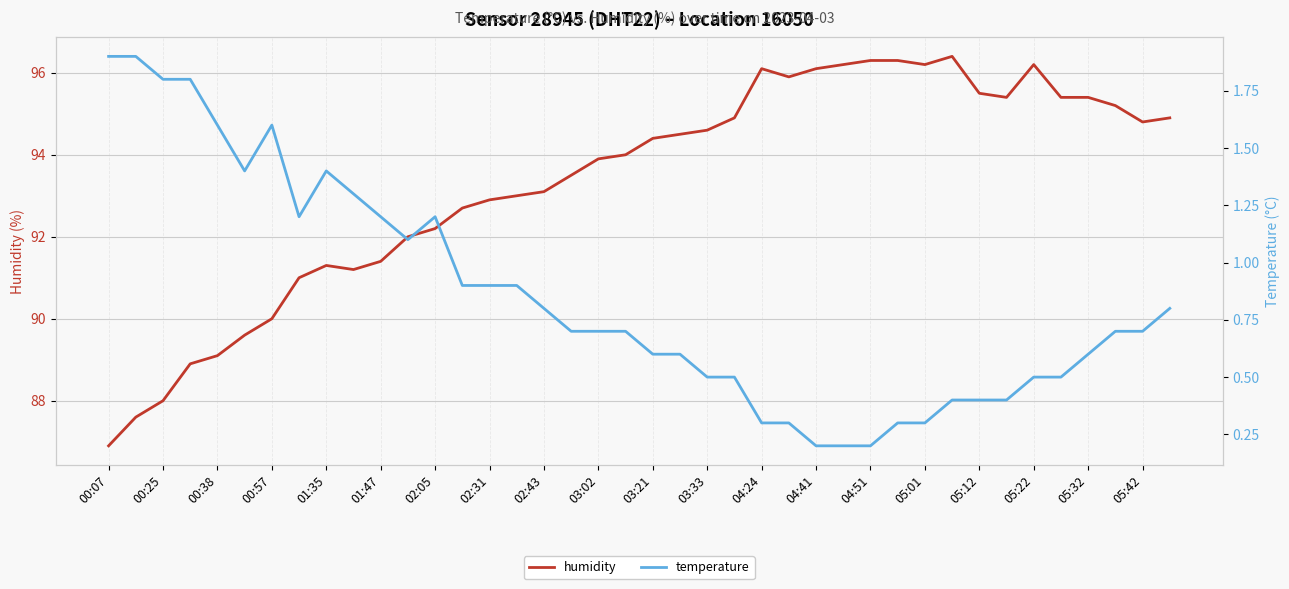

What is the label of the 40th point from the right?

00:07